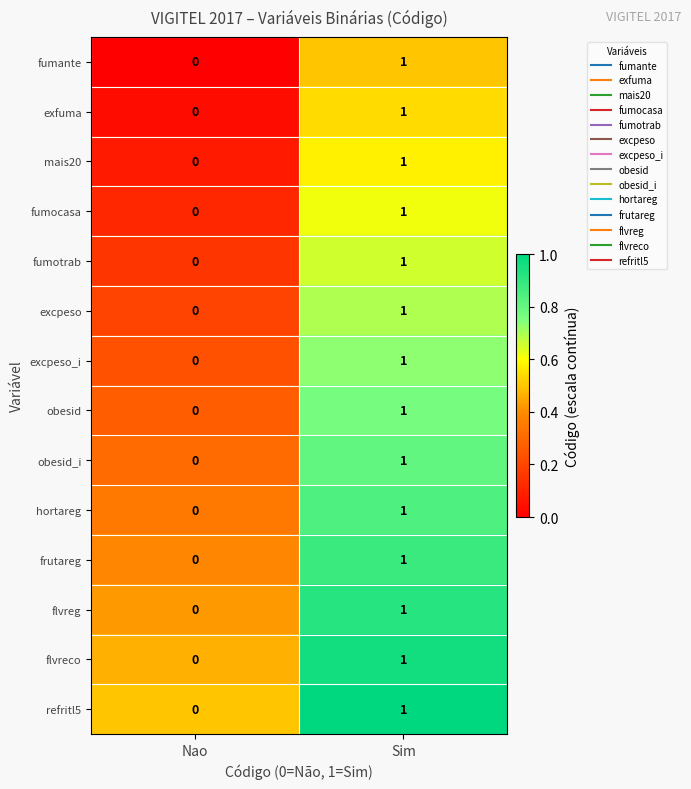

At which label is refritl5 closest to 0?

Nao